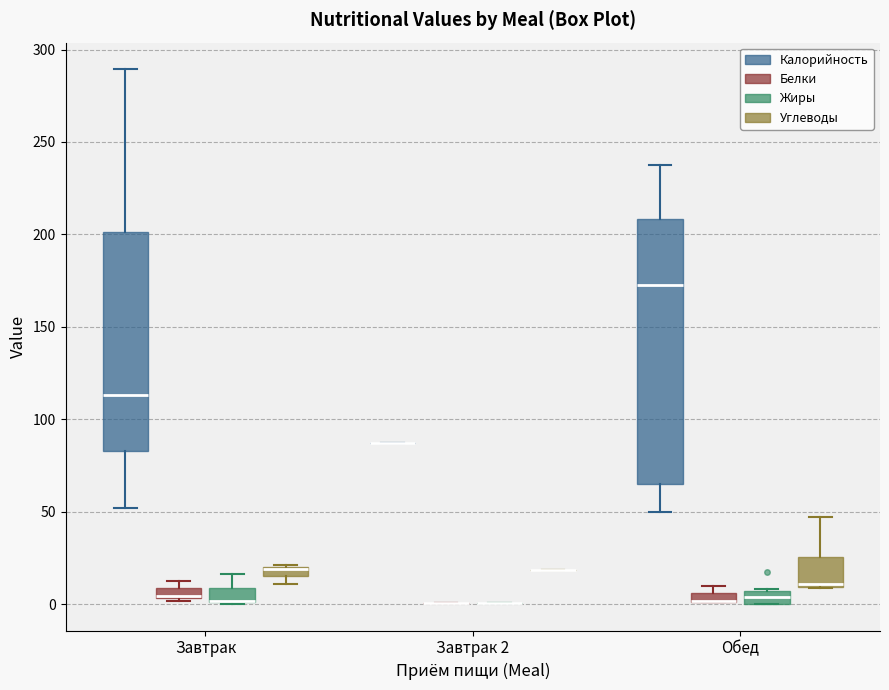

Which box is the tallest, from its lower edge to its upper edge?

Обед (Калорийность)